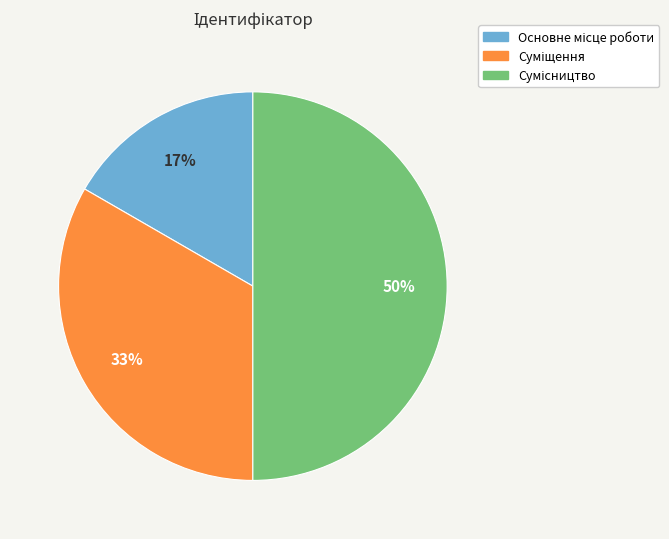

To the nearest percent, what is the difference between the largest and smallest slice percentages?

33%